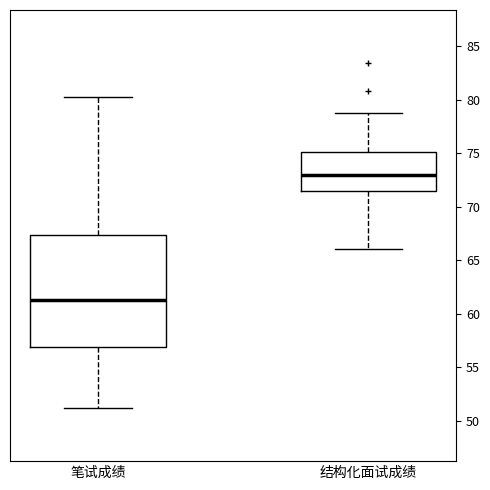

Where does the median line of the box for 结构化面试成绩 sit on the y-axis? The values are not printed on the chart, so give them approximately, as read against the axis.

73.0